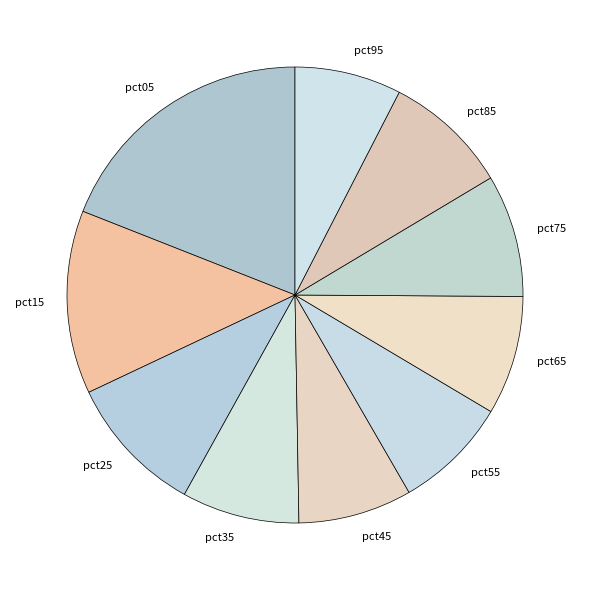

True or false: pct65 accounts for 8% of the total.

True